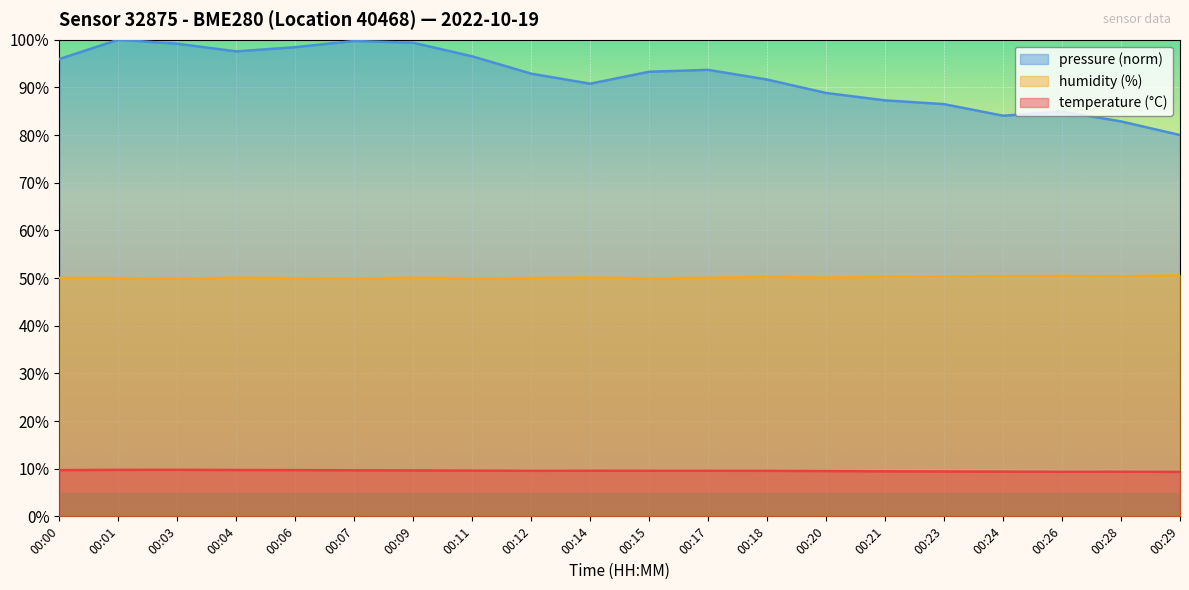

Reading right to left, extract all data points from this chart.

temperature: 00:29=9.3	00:28=9.3	00:26=9.3	00:24=9.4	00:23=9.4	00:21=9.4	00:20=9.5	00:18=9.6	00:17=9.6	00:15=9.6	00:14=9.6	00:12=9.6	00:11=9.6	00:09=9.6	00:07=9.7	00:06=9.7	00:04=9.7	00:03=9.8	00:01=9.8	00:00=9.7
humidity: 00:29=50.6	00:28=50.3	00:26=50.4	00:24=50.4	00:23=50.3	00:21=50.2	00:20=50.1	00:18=50.2	00:17=50.0	00:15=50.0	00:14=50.1	00:12=50.0	00:11=50.0	00:09=50.0	00:07=49.9	00:06=50.0	00:04=50.1	00:03=49.9	00:01=50.0	00:00=50.0
pressure_norm: 00:29=80.0	00:28=82.9	00:26=84.9	00:24=84.1	00:23=86.5	00:21=87.3	00:20=88.8	00:18=91.6	00:17=93.7	00:15=93.3	00:14=90.8	00:12=92.9	00:11=96.5	00:09=99.4	00:07=99.7	00:06=98.4	00:04=97.6	00:03=99.2	00:01=100.0	00:00=95.9